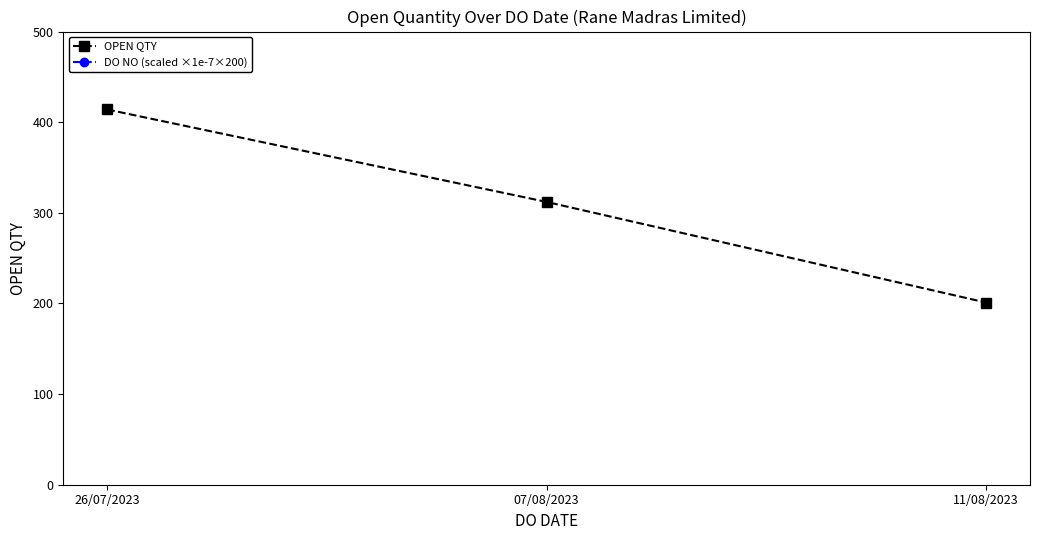

Is the value of DO NO (scaled ×1e-7×200) at 11/08/2023 greater than the value of OPEN QTY at 26/07/2023?

Yes